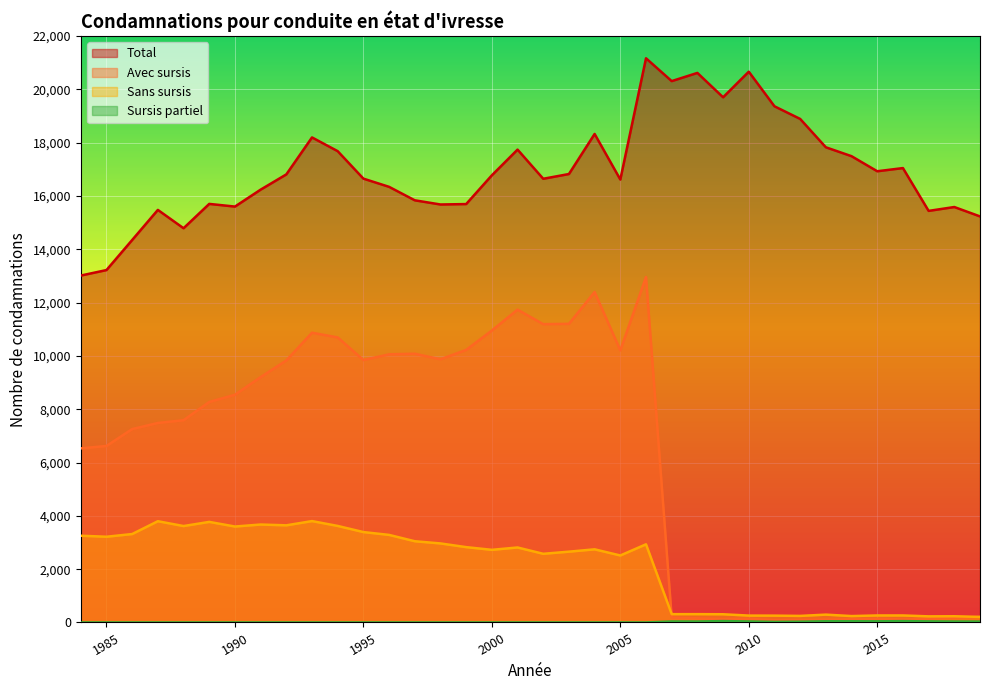

The Sans sursis series shows 2513 at 2005. True or false?

True